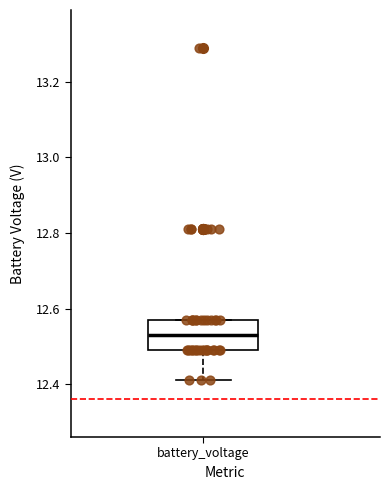

Read this box plot against the y-axis: the position of the median line, the range covered by the box, and the ends of both whiskers. The values are not printed on the chart, so give them approximately, as read against the axis.

median 12.54, box 12.50 to 12.58, whiskers 12.42 to 12.58